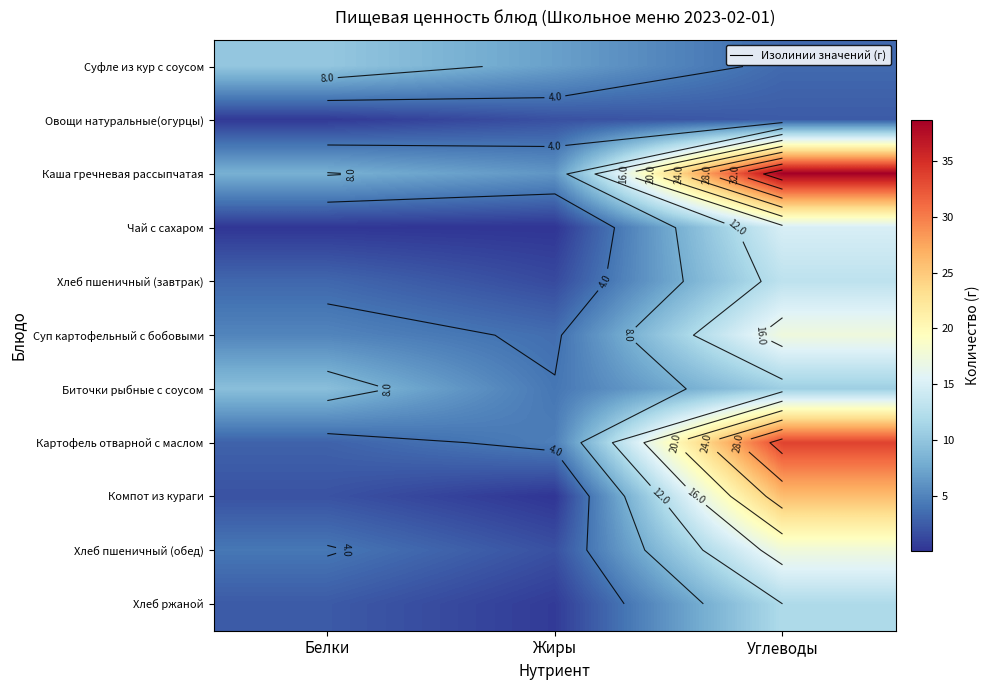

What is the highest value of the Суп картофельный с бобовыми series?

17.4